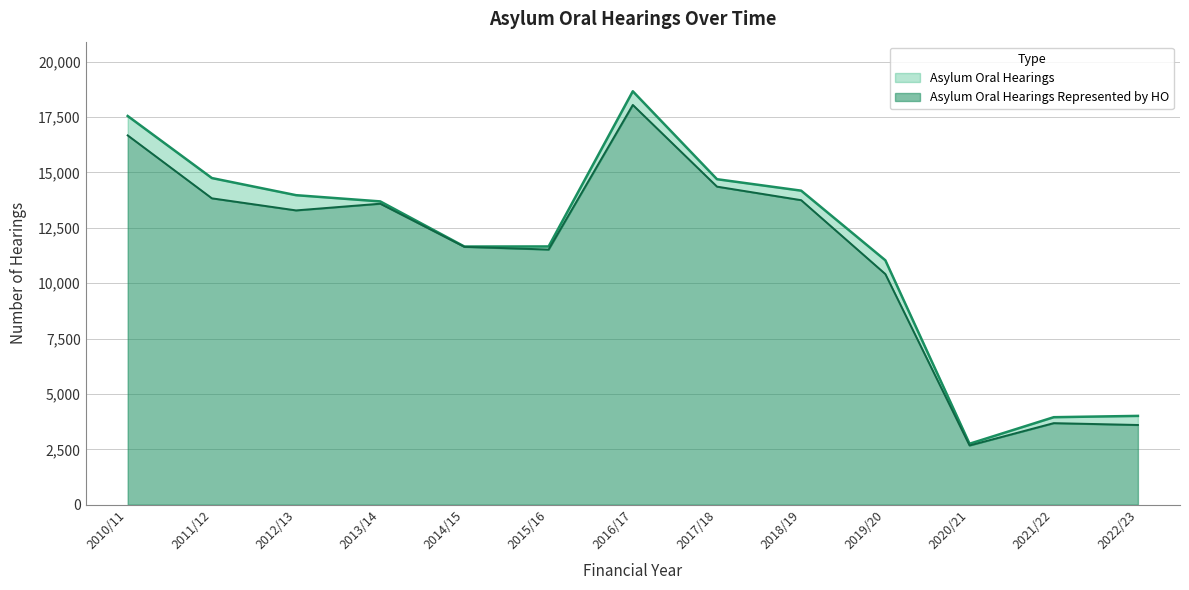

True or false: Asylum Oral Hearings and Asylum Oral Hearings Represented by HO intersect in this chart.

False